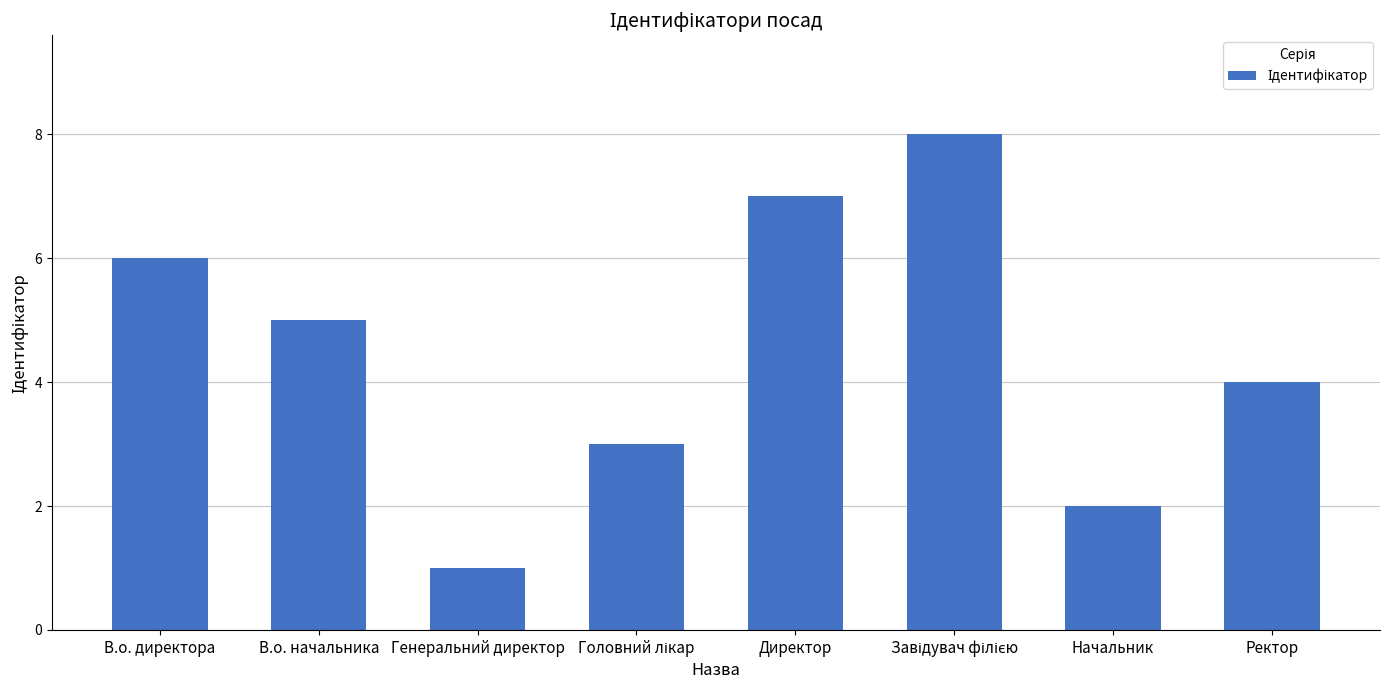

What is the label of the 8th bar from the left?

Ректор